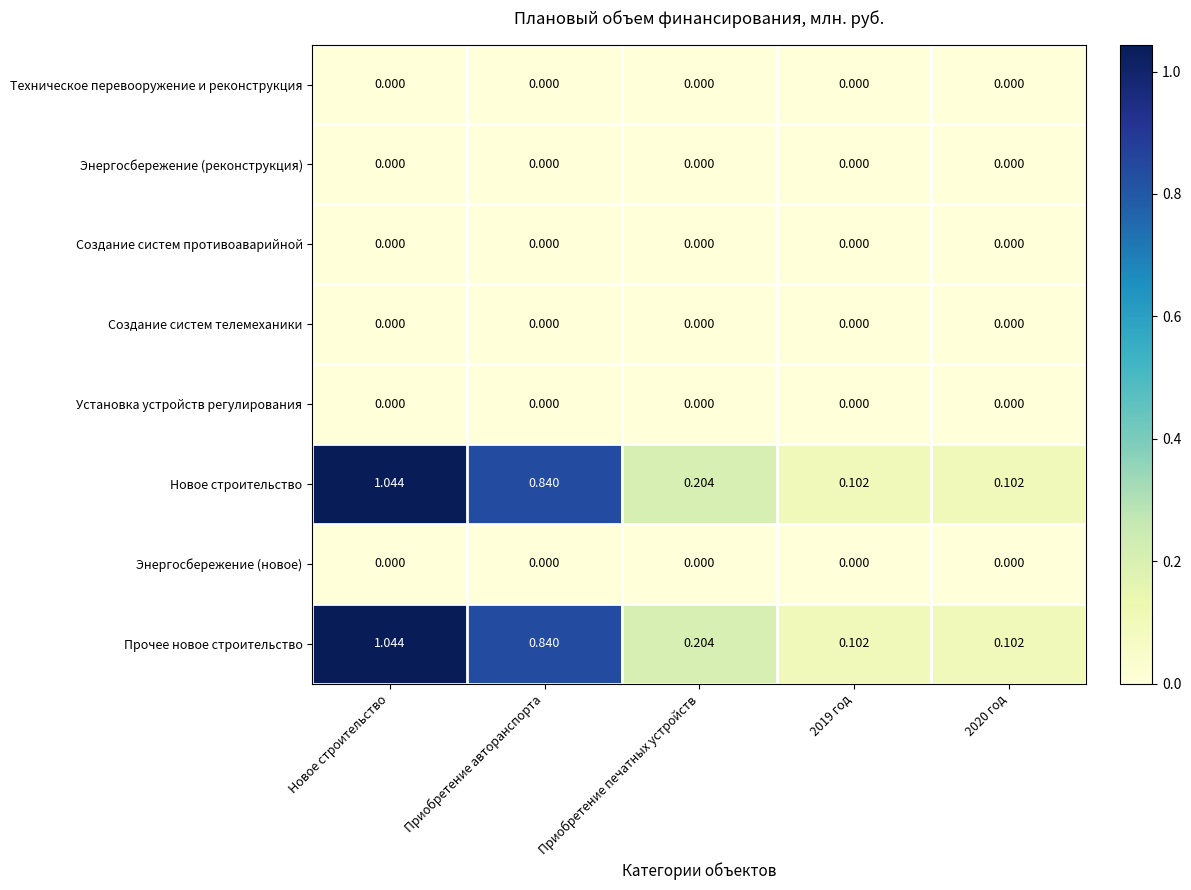

Count the number of data series in this chart.

8